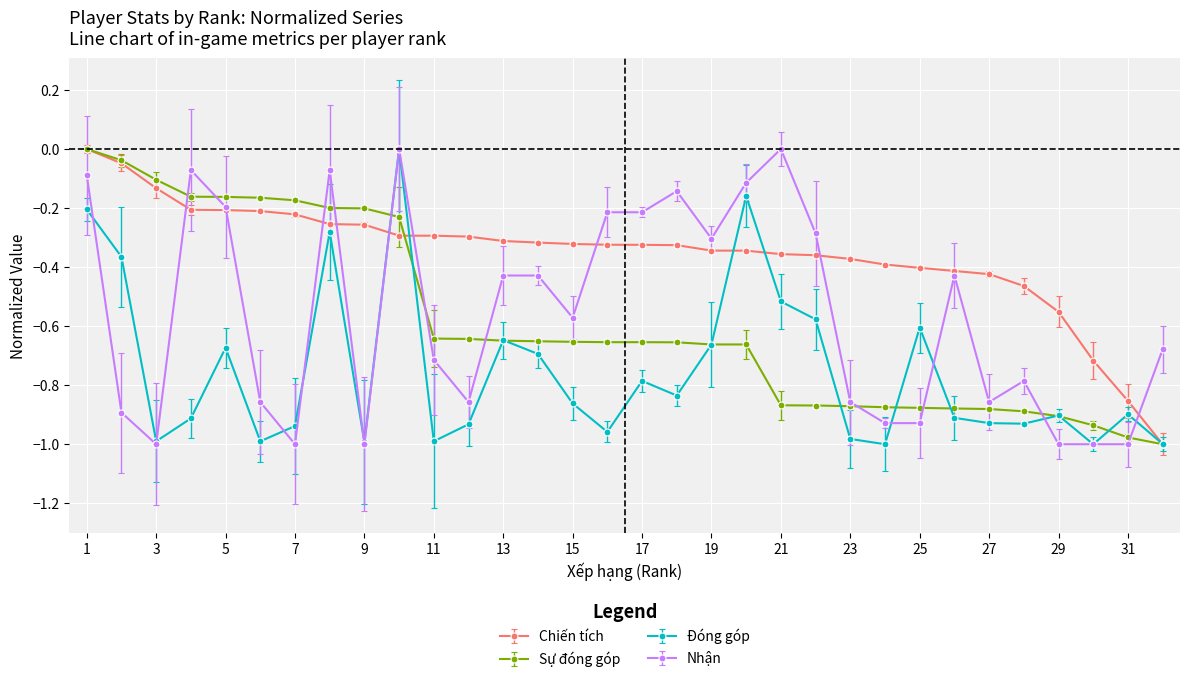

Which series has the largest total across all categories?

Chiến tích